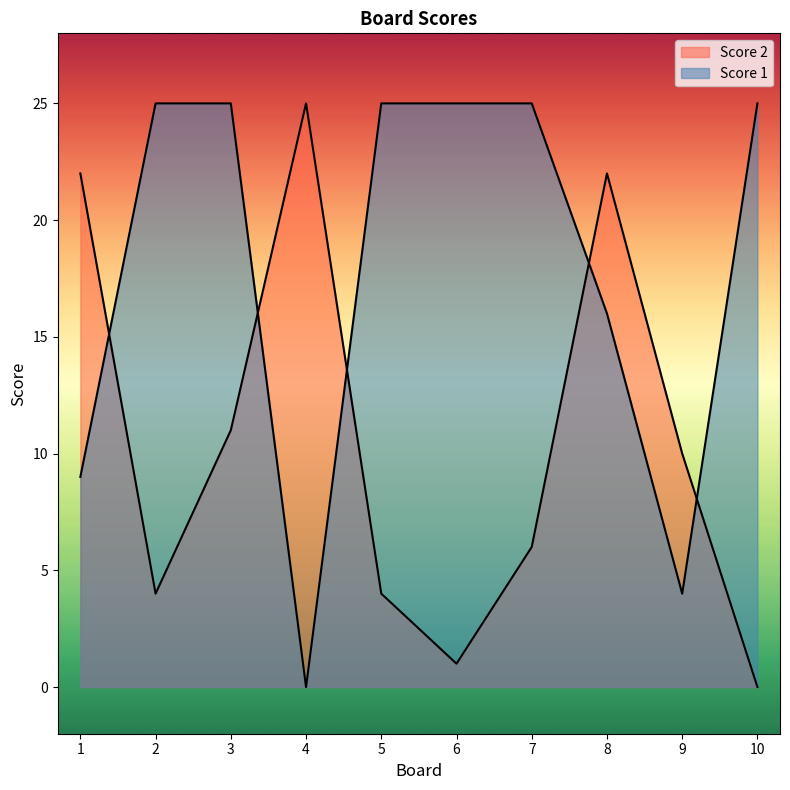

True or false: Score 2 and Score 1 intersect in this chart.

True